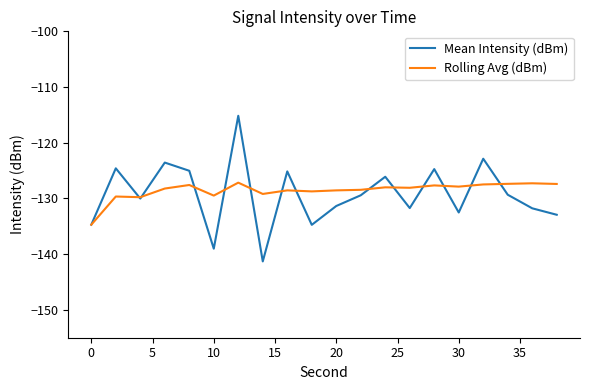

List the series in order of their overall mean, lowest first.

Mean Intensity (dBm), Rolling Avg (dBm)